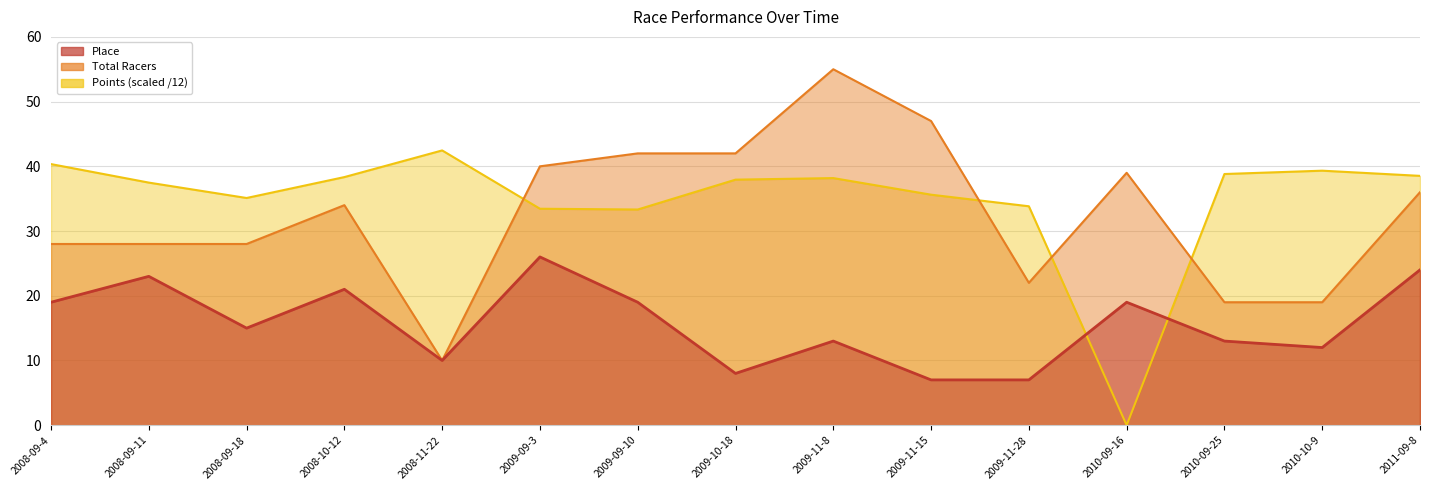

True or false: Points and Total Racers intersect in this chart.

True